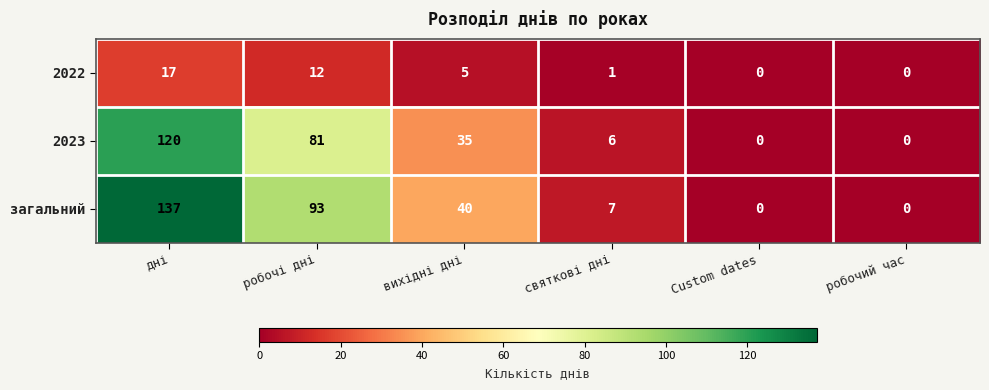

What is the sum of all 2023 values?

242